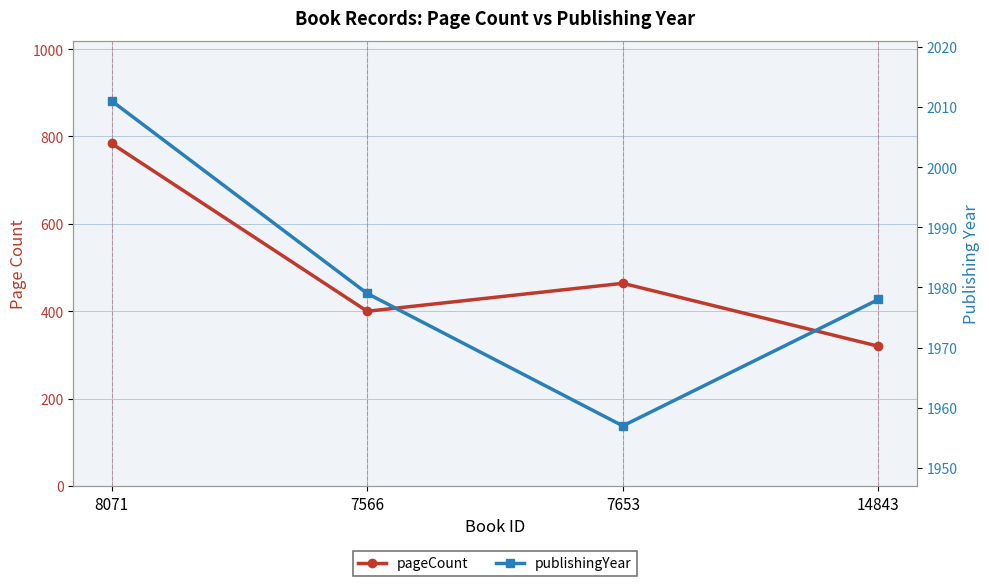

Reading right to left, what are all the values shown in this chart?

pageCount: 320	464	400	784
publishingYear: 1978	1957	1979	2011